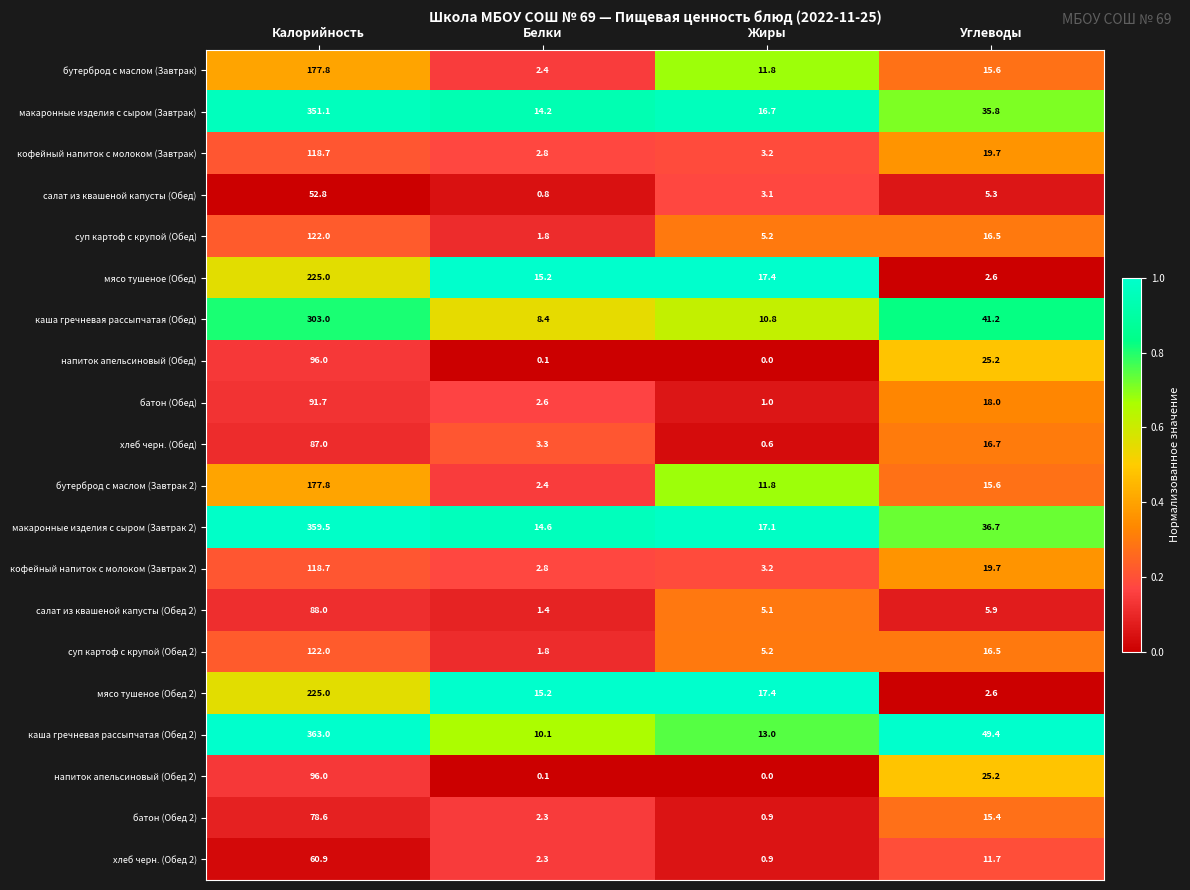

The value of макаронные изделия с сыром (Завтрак 2) at Жиры is 17.1. True or false?

True